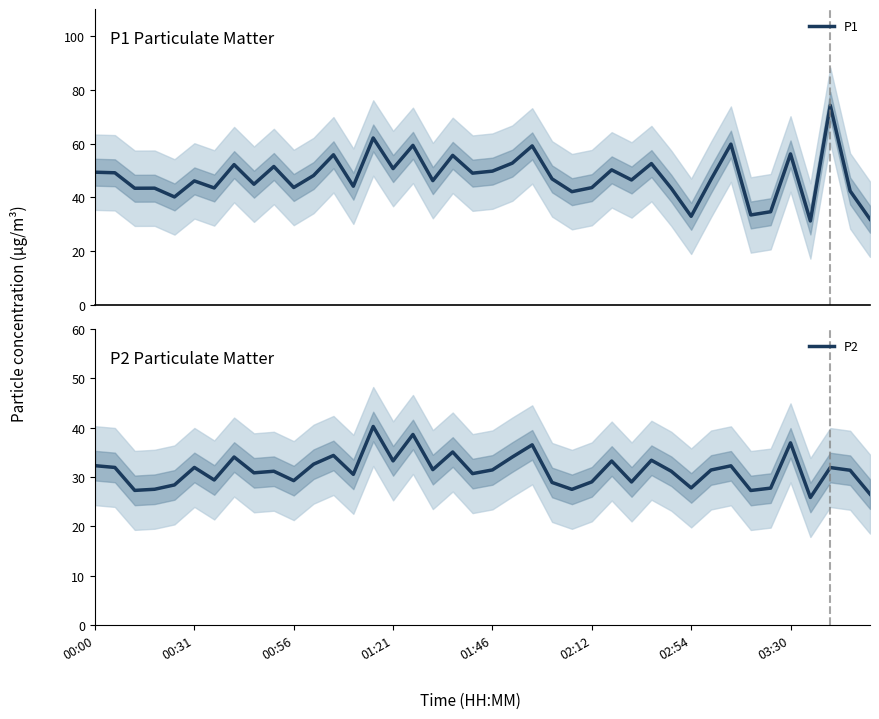

What is the highest value of the P2 series?

40.2